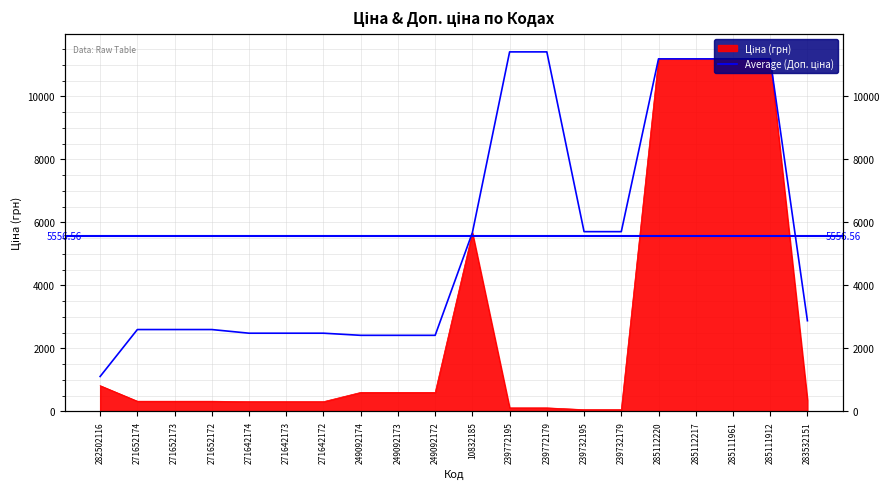

True or false: there are more than 1 points higher than both neighbors.

False